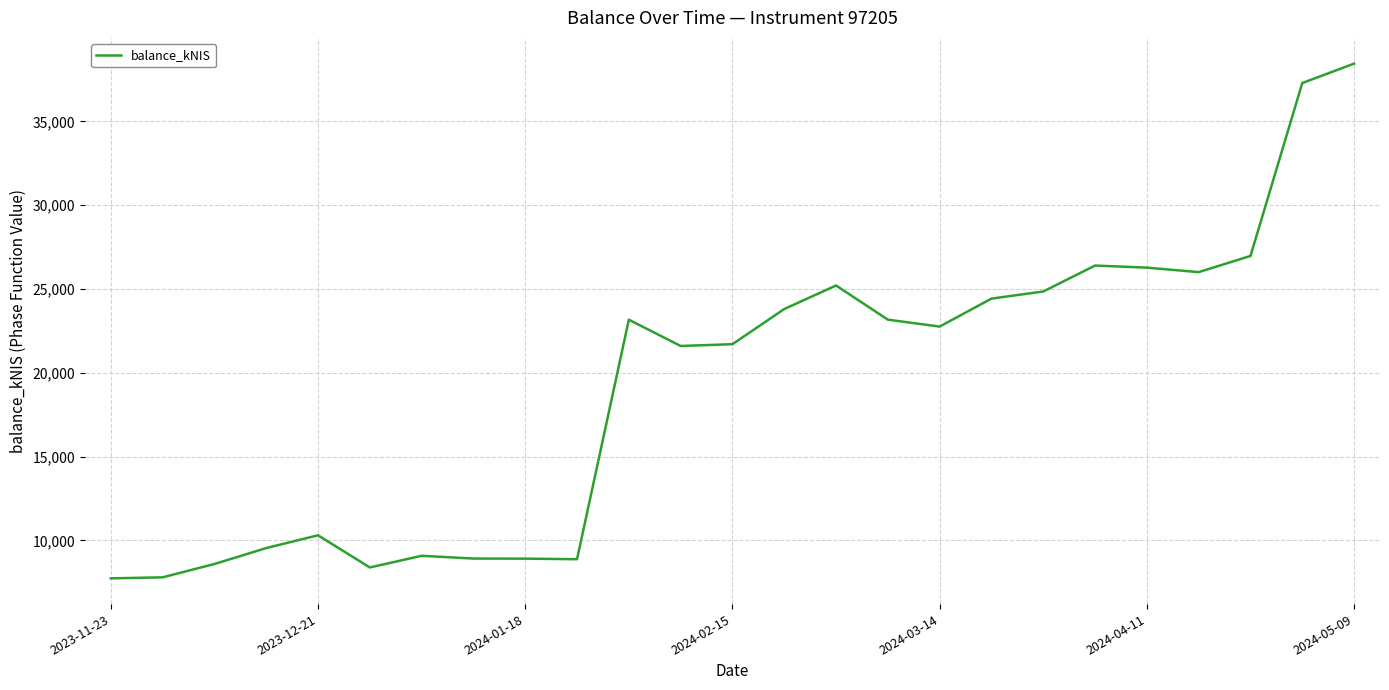

True or false: the data has more than 2 interior local peaks.

True